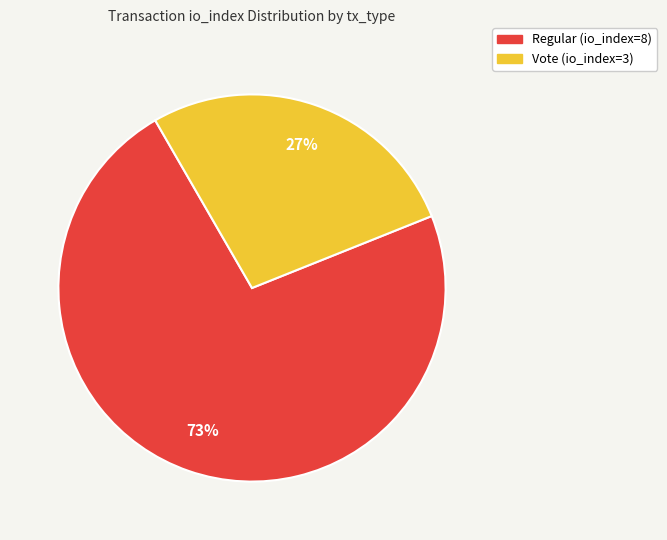

What percentage is the Vote (io_index=3) slice, to the nearest percent?

27%